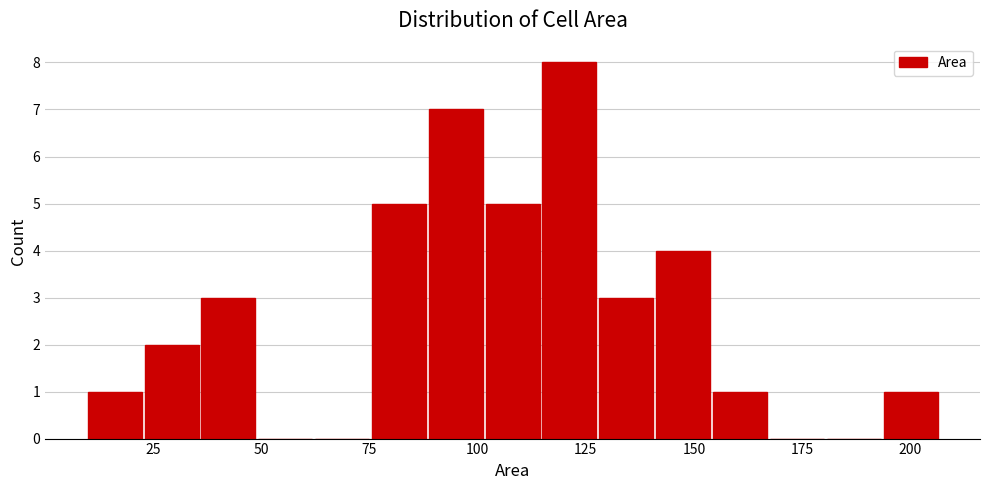

Read against the x-axis, roughly where is the centre of the tallest bar?

120